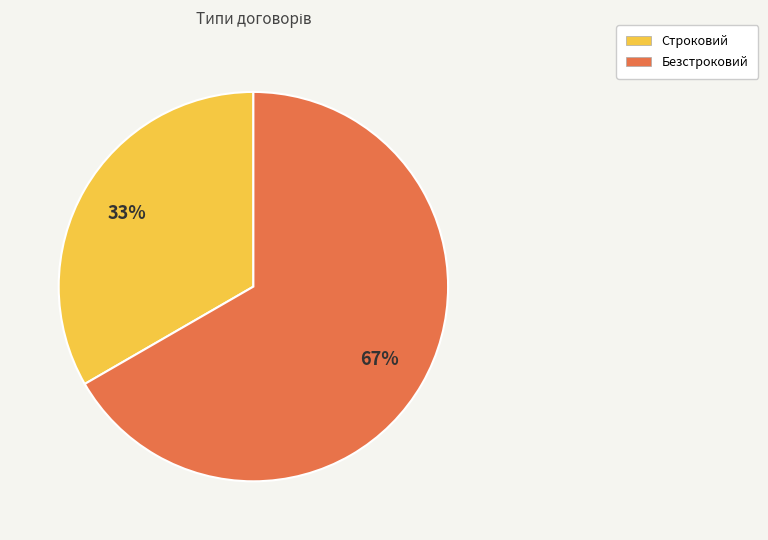

To the nearest percent, what is the average slice percentage?

50%